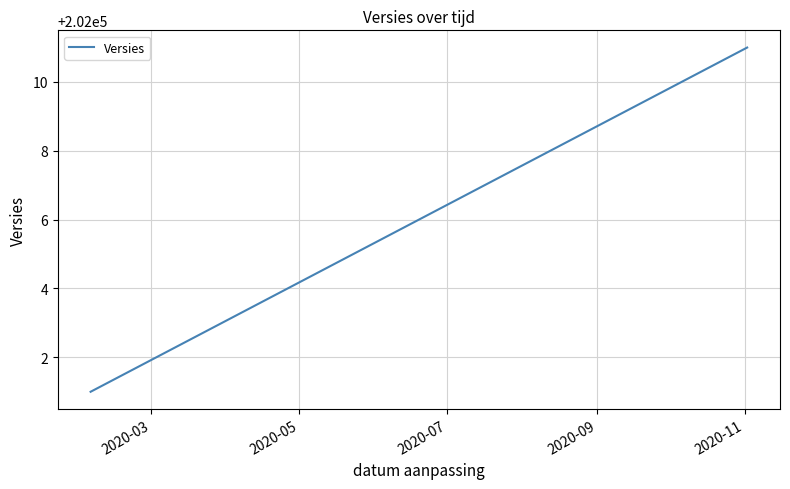

What is the approximate value at 2020-03, to the nearest 10?

202000